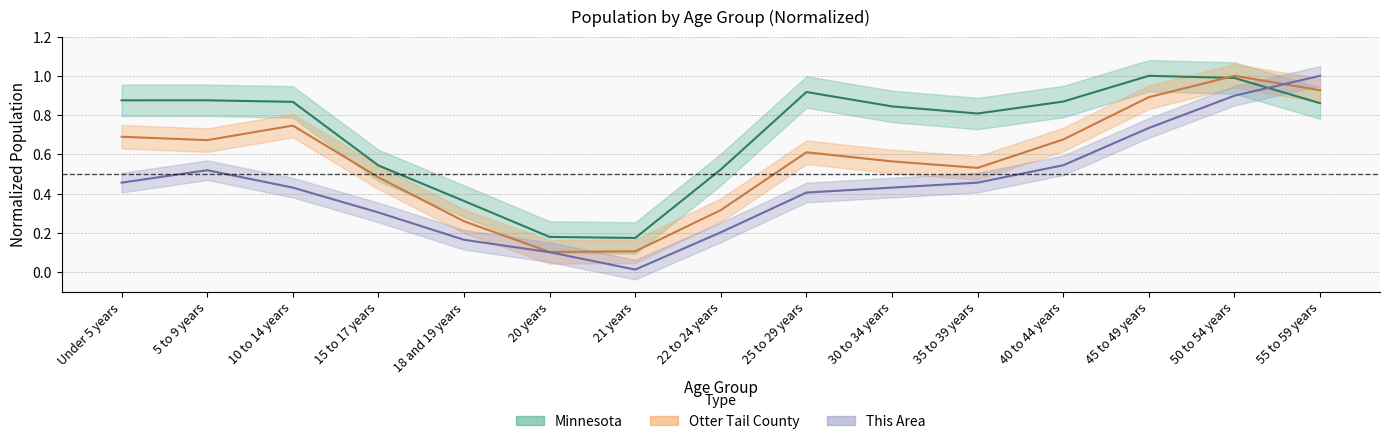

How many lines are shown in the chart?

3